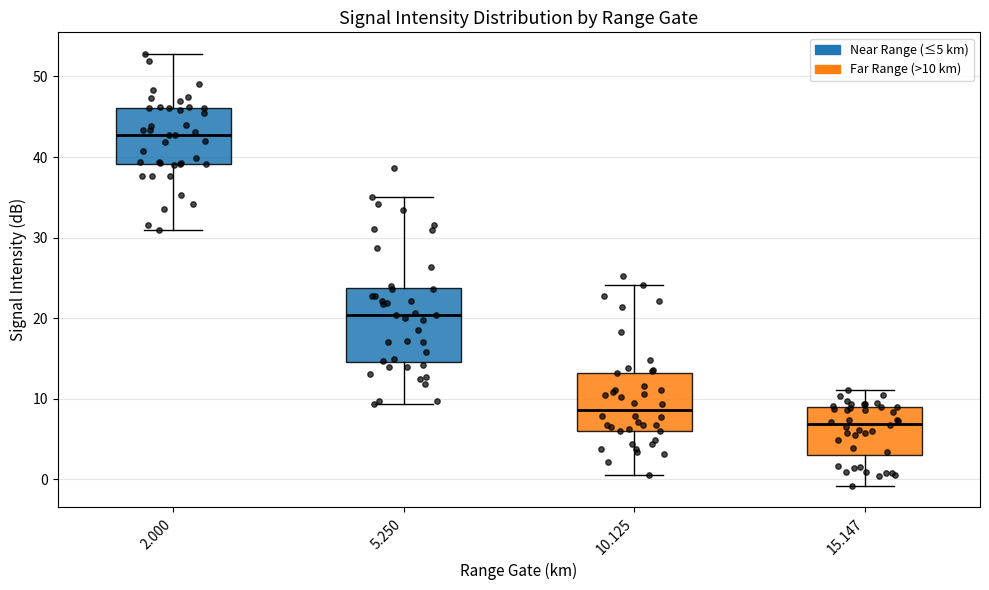

Reading left to right, transcribe this box plot: for each box, give where its median line is, the range the box spans, and where its two whiskers end, as read against the y-axis. The values are not printed on the chart, so give them approximately, as read against the axis.

2.000: median 43, box 39 to 46, whiskers 31 to 53
5.250: median 20, box 15 to 24, whiskers 9 to 35
10.125: median 9, box 6 to 13, whiskers 1 to 24
15.147: median 7, box 3 to 9, whiskers -1 to 11